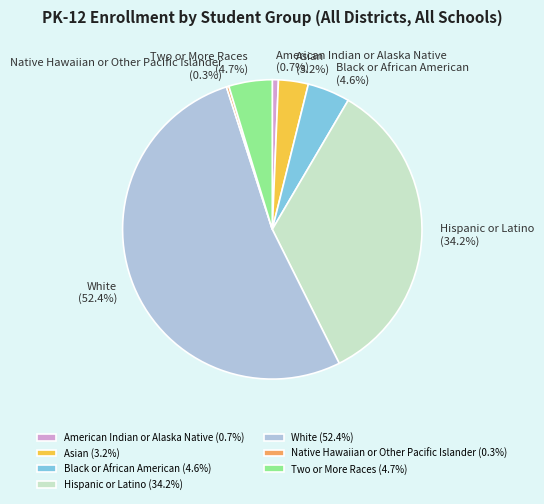

To the nearest percent, what is the average slice percentage?

14%